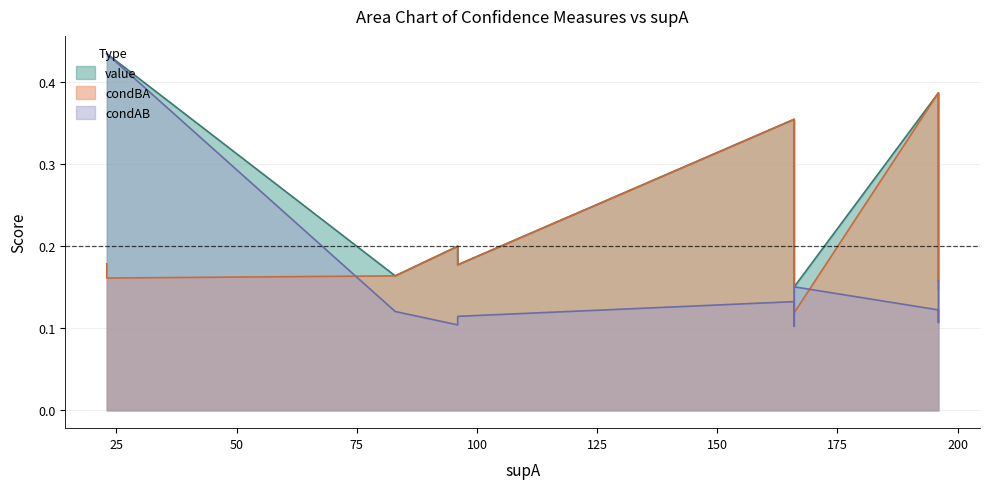

Rank the series at 23 from highest to lowest value.

value, condAB, condBA